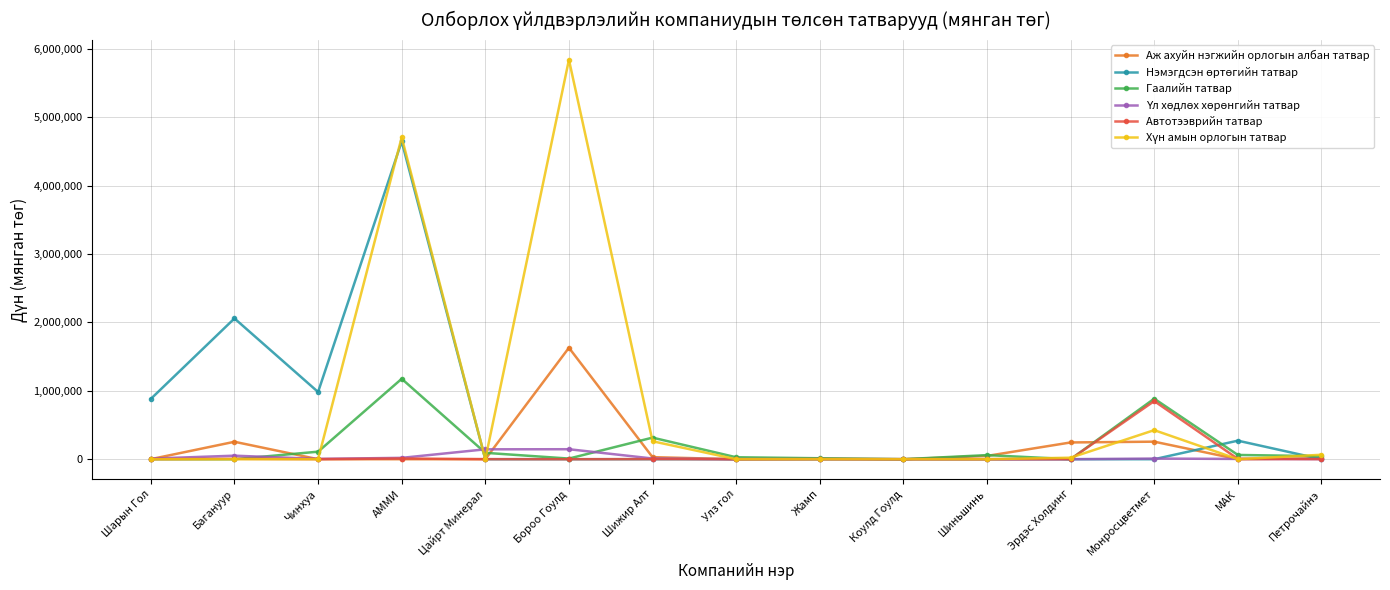

Which category has the highest value in the Аж ахуйн нэгжийн орлогын албан татвар series?

Бороо Гоулд